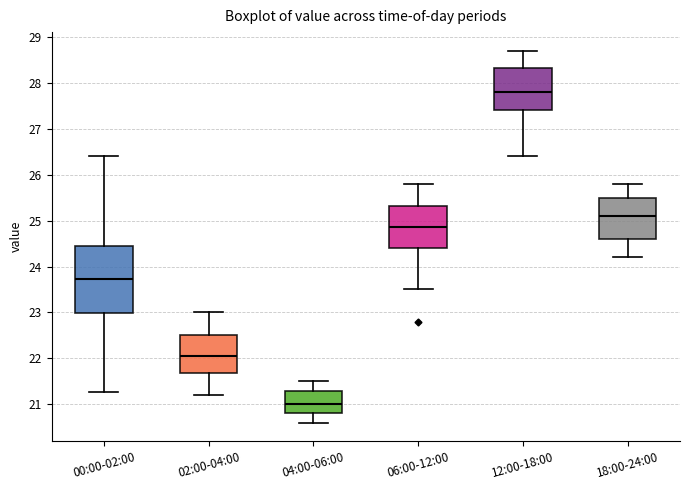

Which box is the tallest, from its lower edge to its upper edge?

00:00-02:00